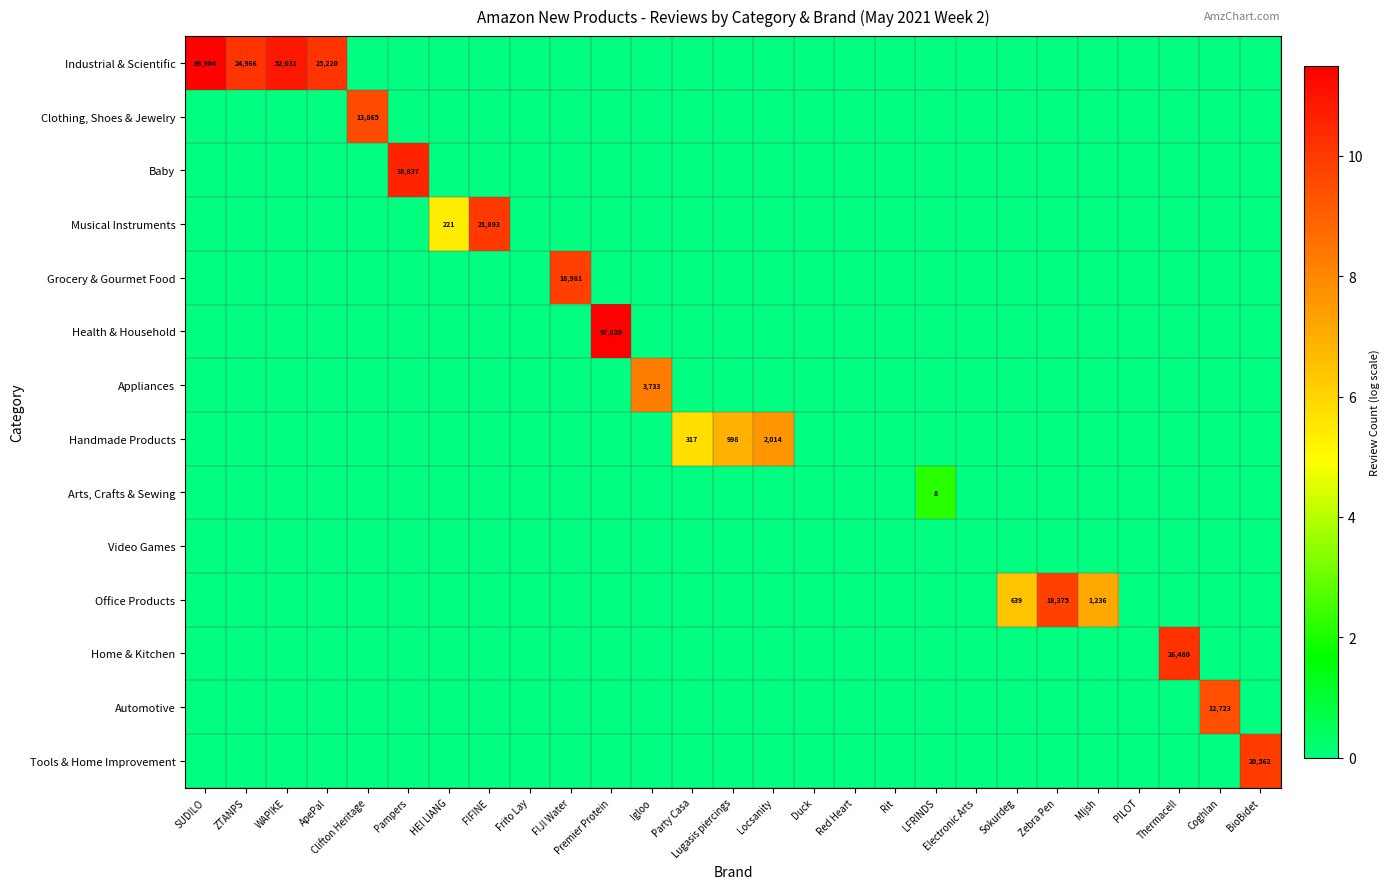

What is the total value across all series at FIFINE?

10.0